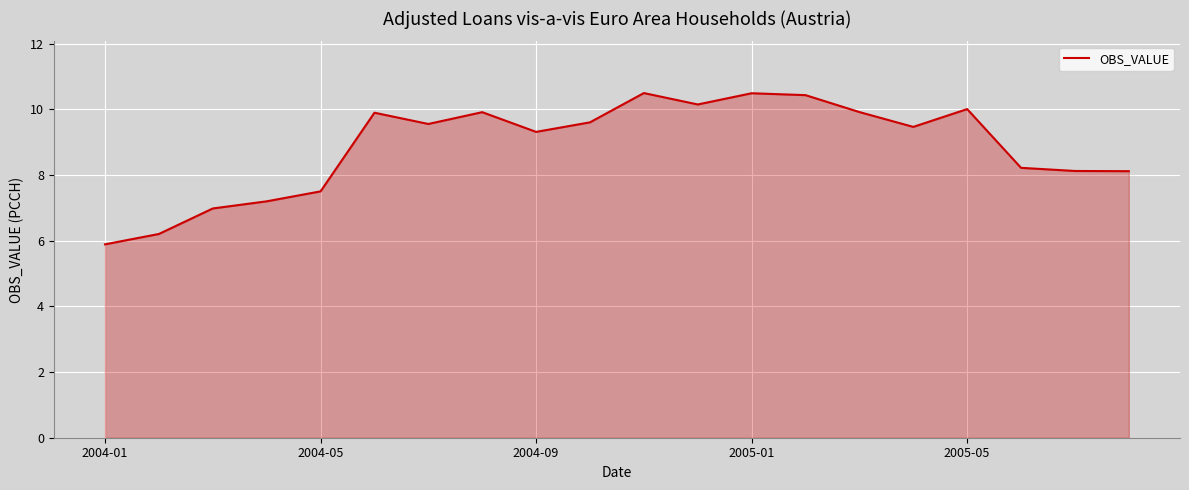

What is the maximum value shown in the chart?

10.5